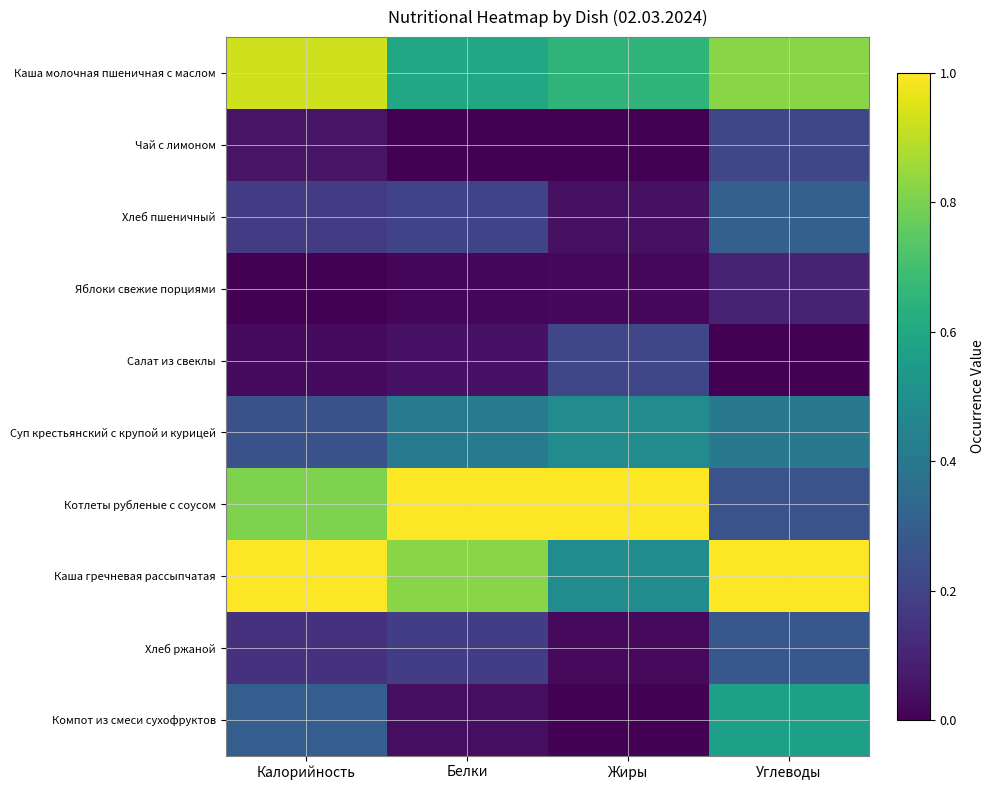

Reading left to right, list all the values displayed in this chart.

Каша молочная пшеничная с маслом: Калорийность=0.9	Белки=0.6	Жиры=0.7	Углеводы=0.8
Чай с лимоном: Калорийность=0.1	Белки=0.0	Жиры=0.0	Углеводы=0.2
Хлеб пшеничный: Калорийность=0.2	Белки=0.2	Жиры=0.0	Углеводы=0.3
Яблоки свежие порциями: Калорийность=0.0	Белки=0.0	Жиры=0.0	Углеводы=0.1
Салат из свеклы: Калорийность=0.0	Белки=0.1	Жиры=0.2	Углеводы=0.0
Суп крестьянский с крупой и курицей: Калорийность=0.2	Белки=0.4	Жиры=0.5	Углеводы=0.4
Котлеты рубленые с соусом: Калорийность=0.8	Белки=1.0	Жиры=1.0	Углеводы=0.3
Каша гречневая рассыпчатая: Калорийность=1.0	Белки=0.8	Жиры=0.5	Углеводы=1.0
Хлеб ржаной: Калорийность=0.1	Белки=0.2	Жиры=0.0	Углеводы=0.3
Компот из смеси сухофруктов: Калорийность=0.3	Белки=0.0	Жиры=0.0	Углеводы=0.6